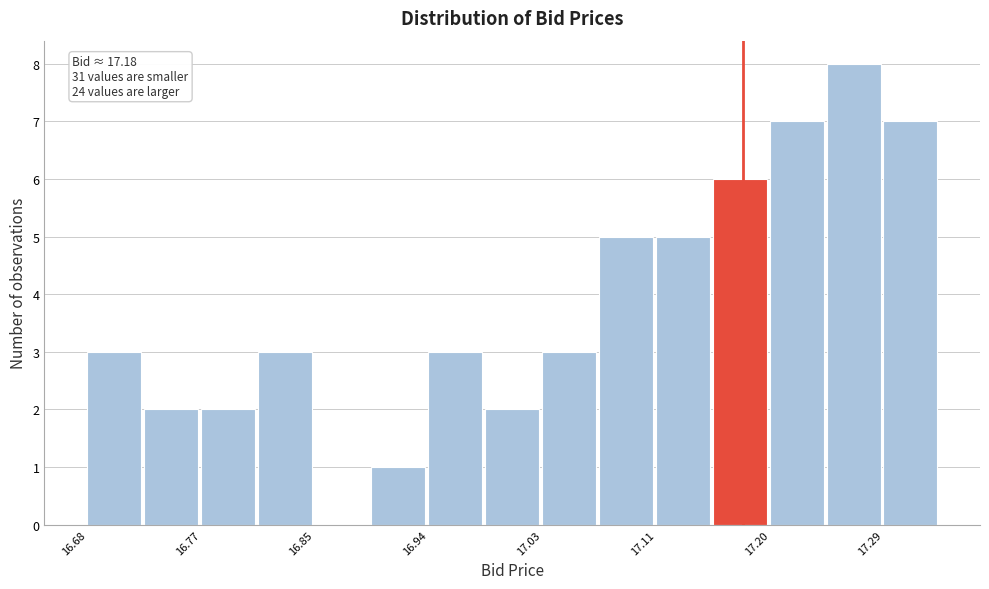

Which range on the x-axis has the tallest bar?

17.24 to 17.29